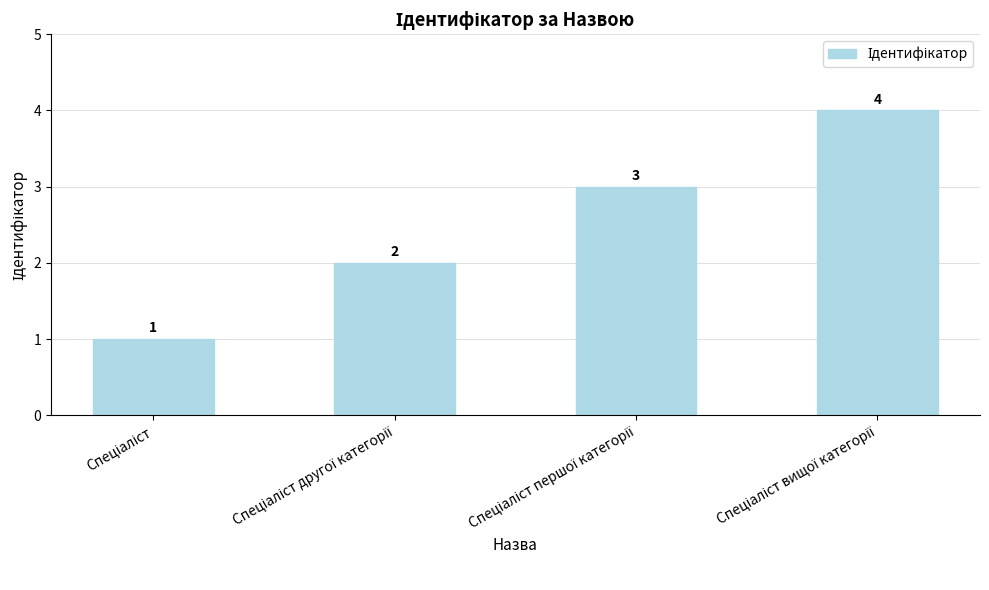

How many values are between 2 and 4?

3